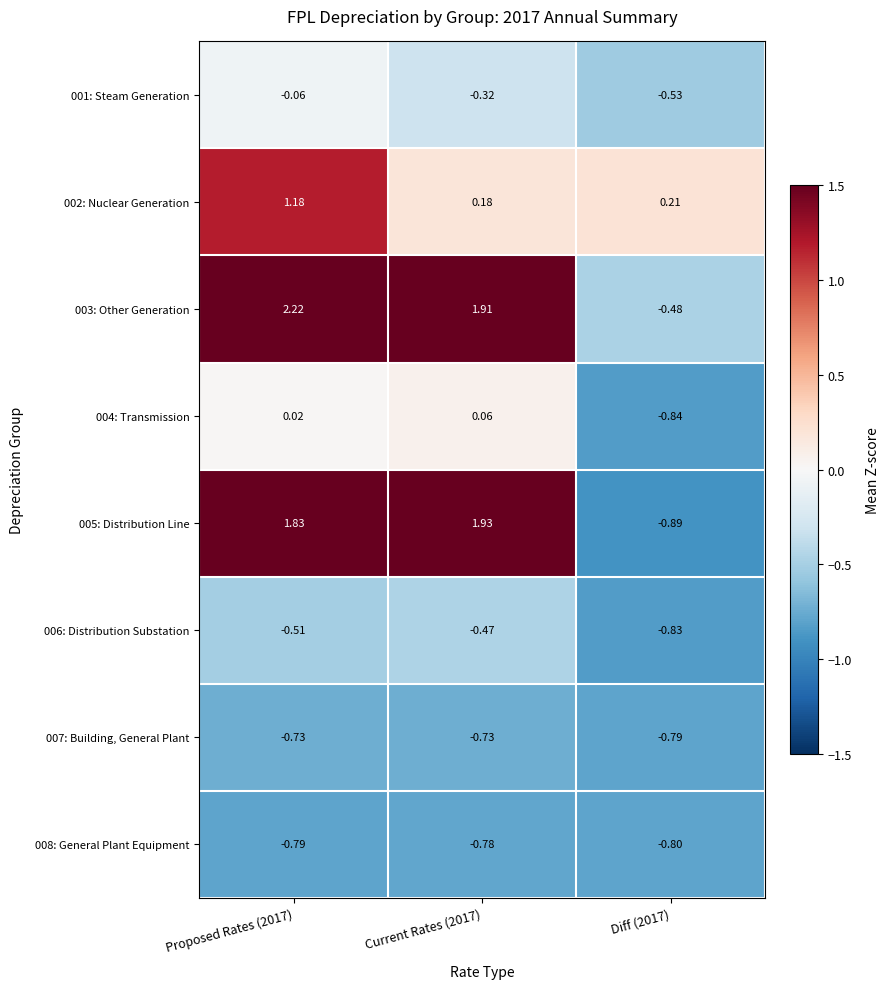

Which category has the highest value across all series?

Proposed Rates (2017)